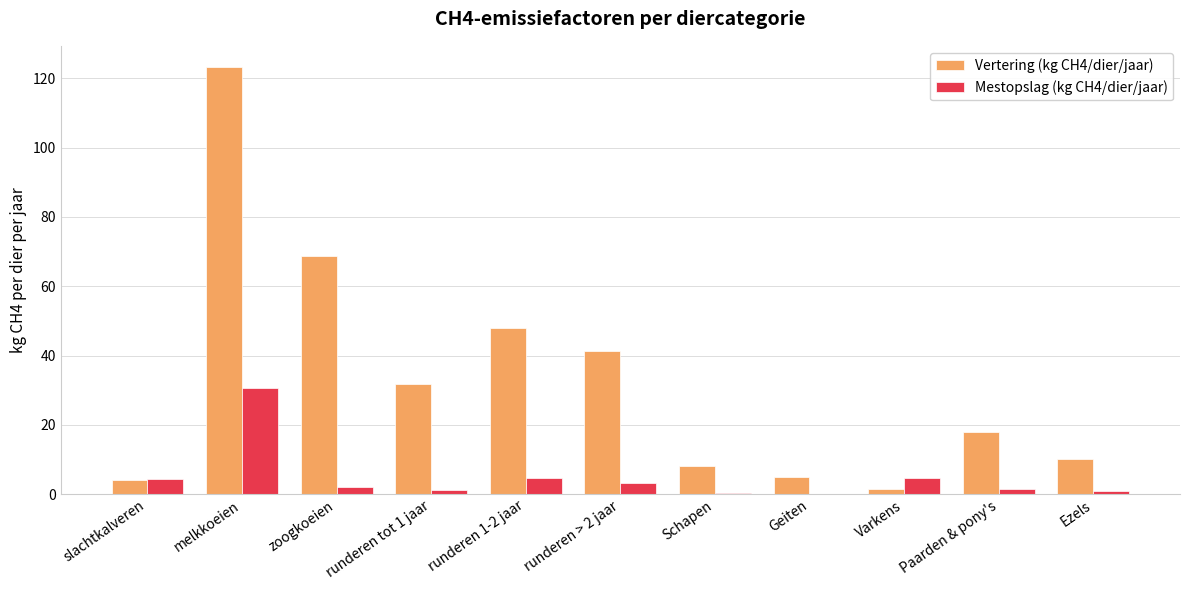

Which category has the highest value across all series?

melkkoeien